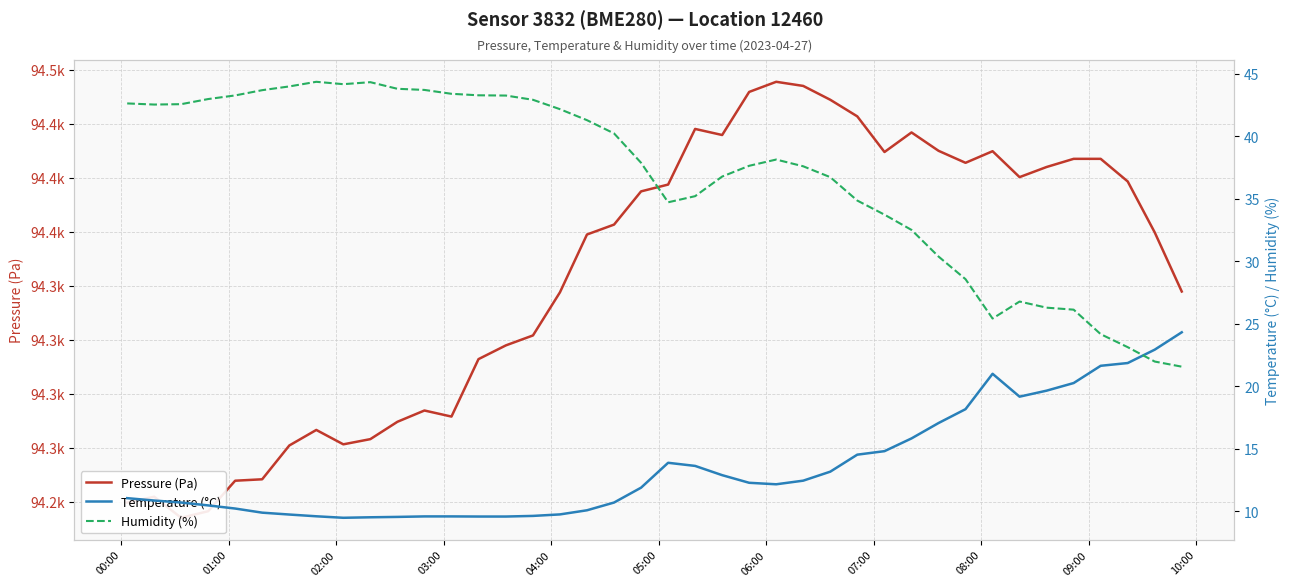

Rank the series by their maximum value, from highest to lowest.

Pressure (Pa), Humidity (%), Temperature (°C)